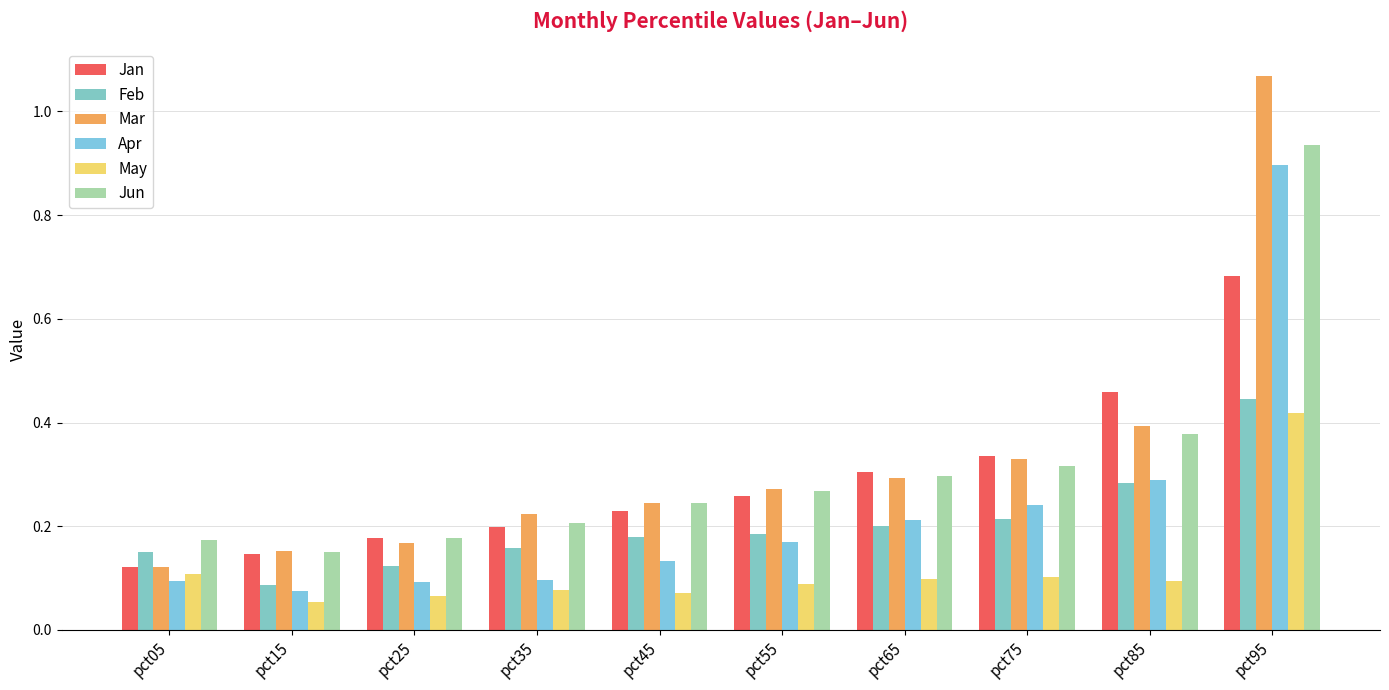

Which series has the largest range (max minus min)?

Mar